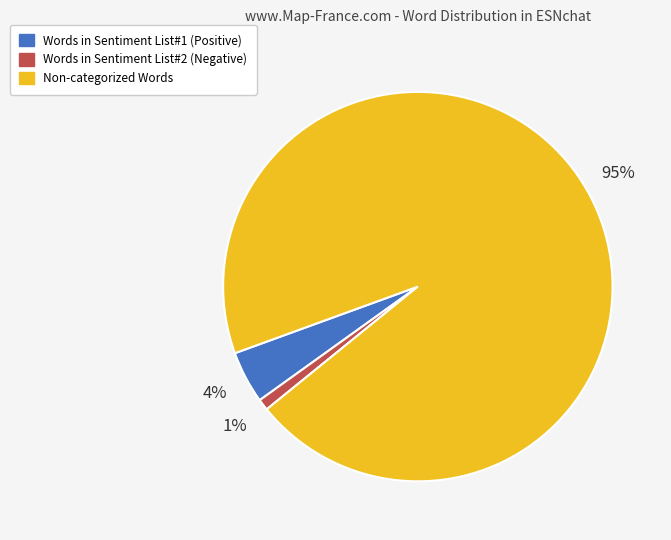

How many segments does this pie chart have?

3